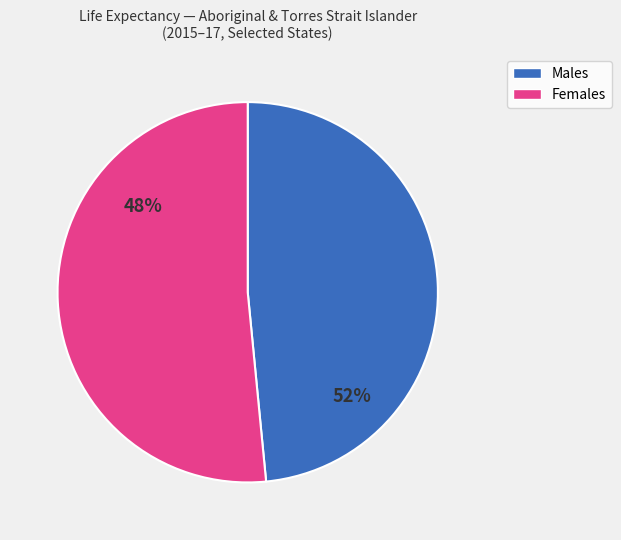

To the nearest percent, what is the average slice percentage?

50%